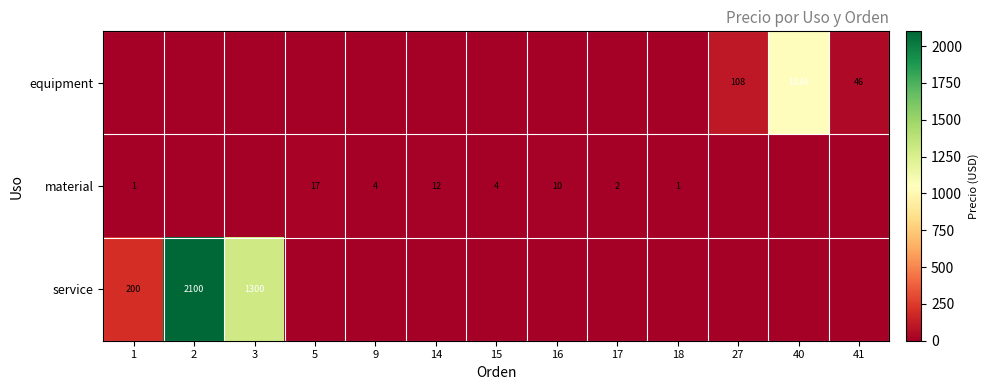

The equipment series shows 46 at 41. True or false?

True